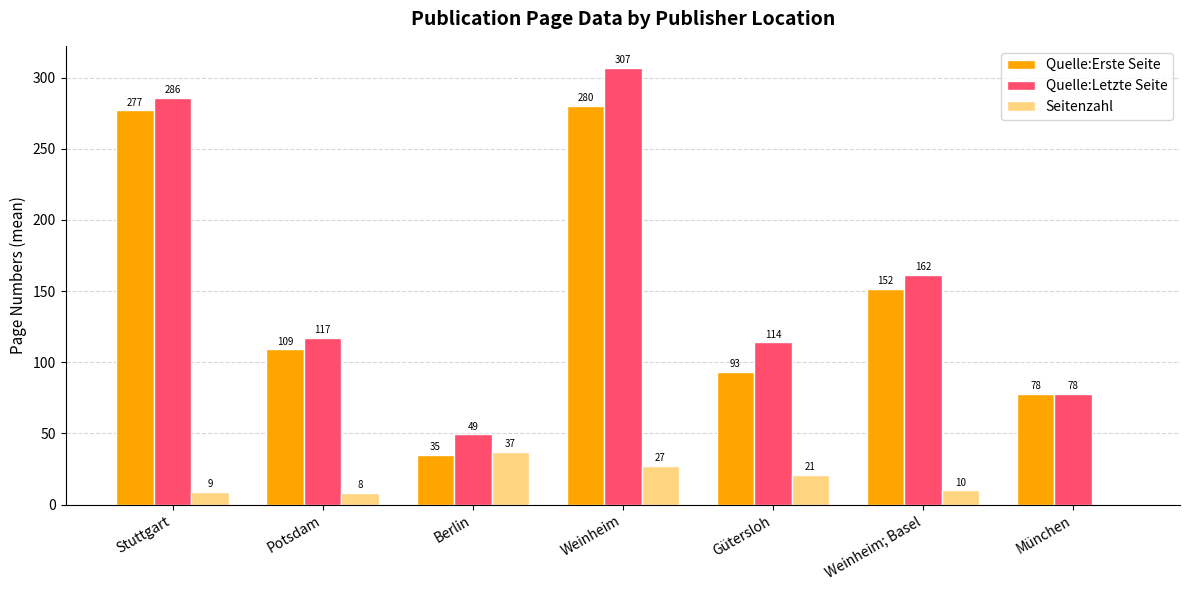

The Quelle:Letzte Seite series shows 261.0 at Weinheim; Basel. True or false?

False